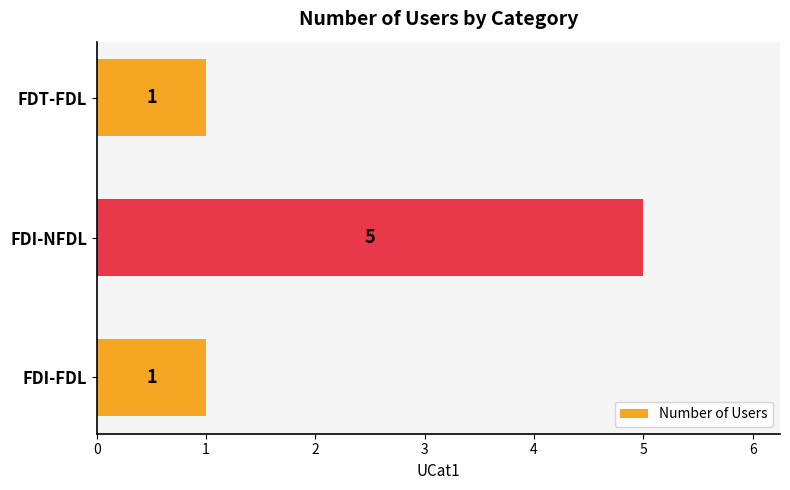

What is the difference between the maximum and minimum values?

4